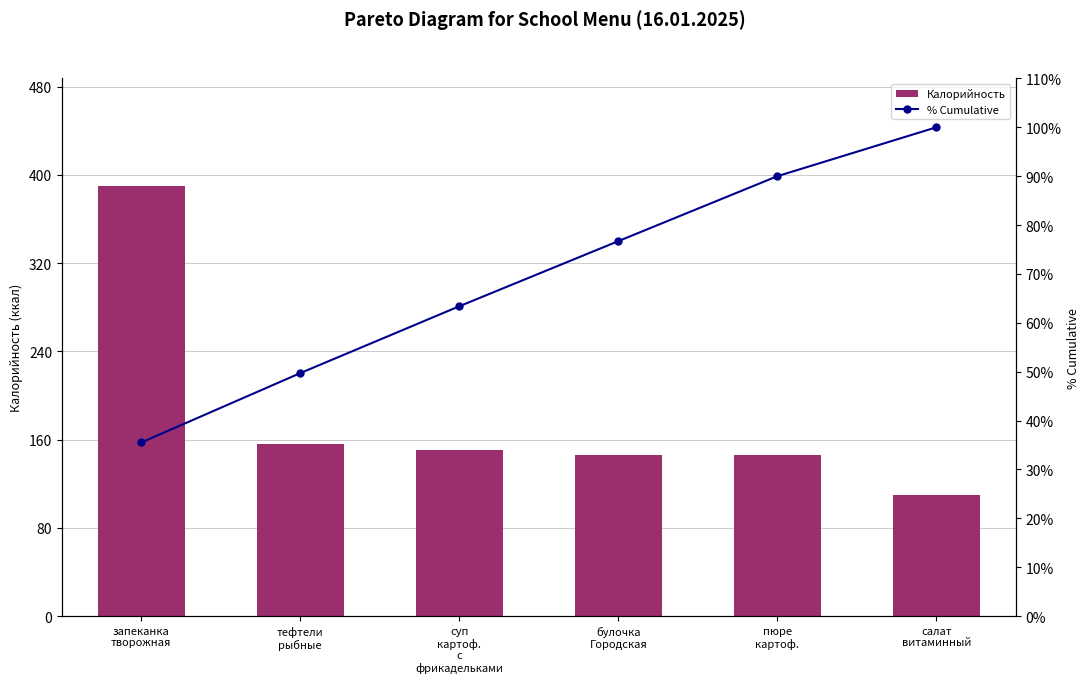

At how many categories does at least one series exceed 309?

1